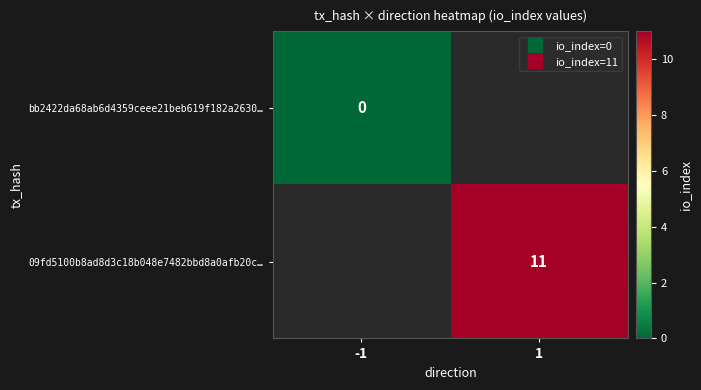

The value of bb2422da68ab6d4359ceee21beb619f182a2630… at -1 is 0.0. True or false?

True